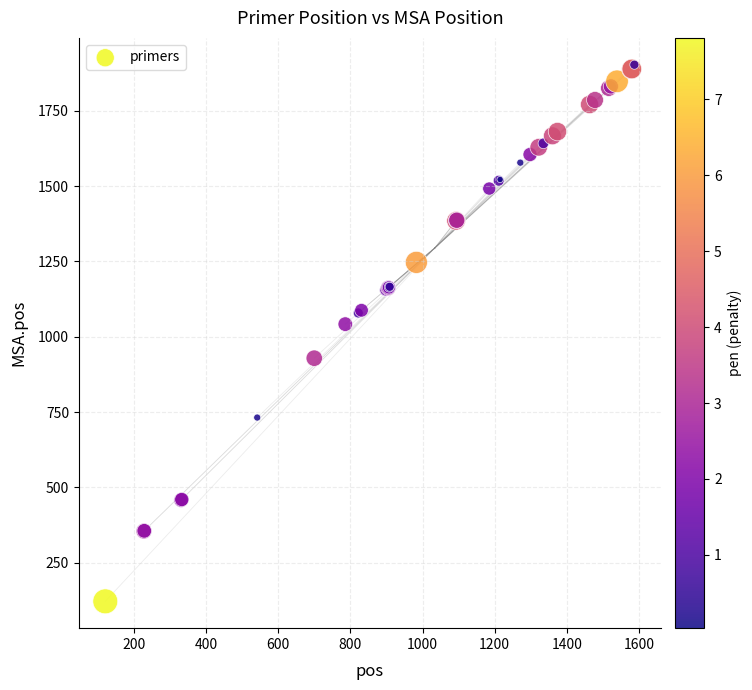

What Y value in the scatter plot is closest to 1012?

1042